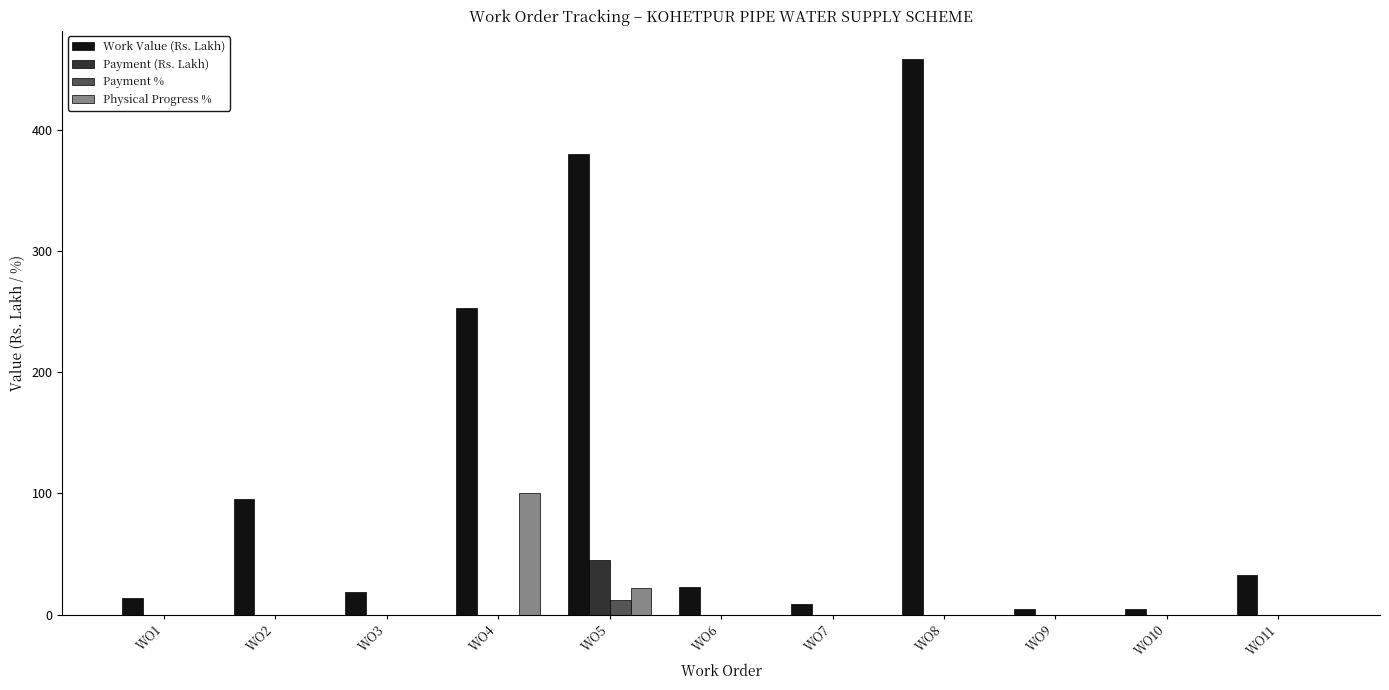

Which category has the highest value across all series?

WO8